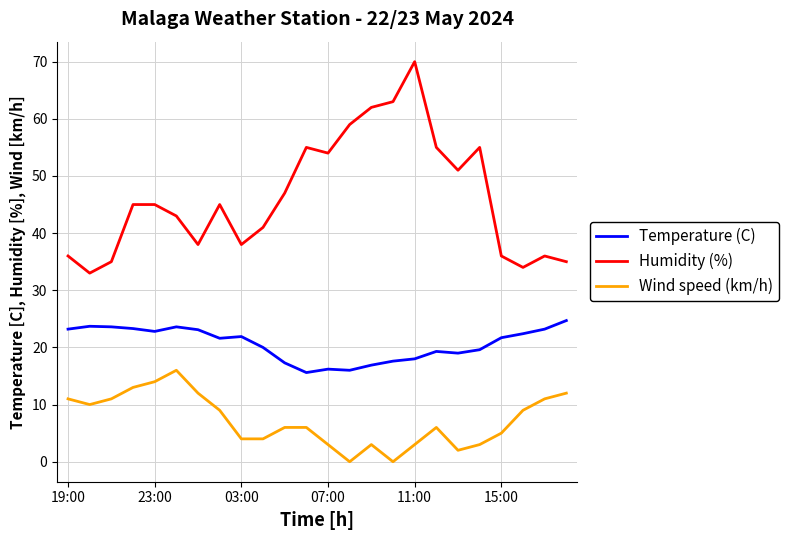

How many lines are shown in the chart?

3